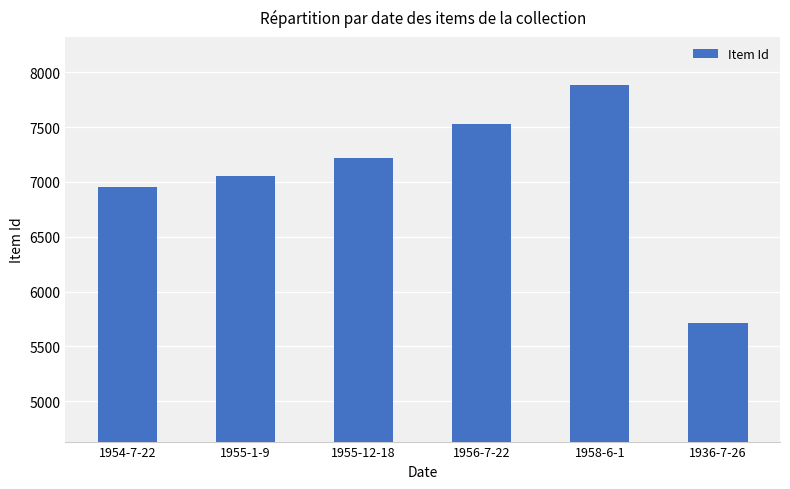

What is the change in value from 1955-1-9 to 1958-6-1?

+836